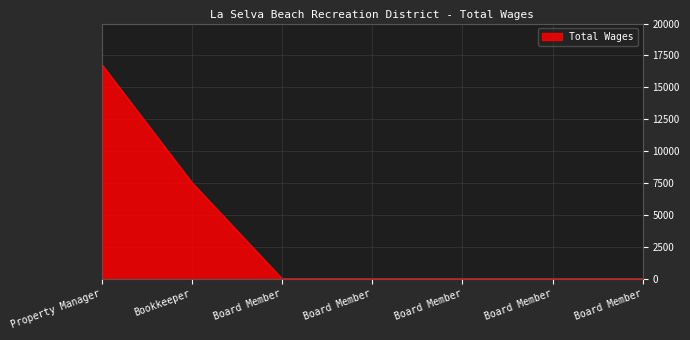

Does the chart display data point markers on the line(s)?

No